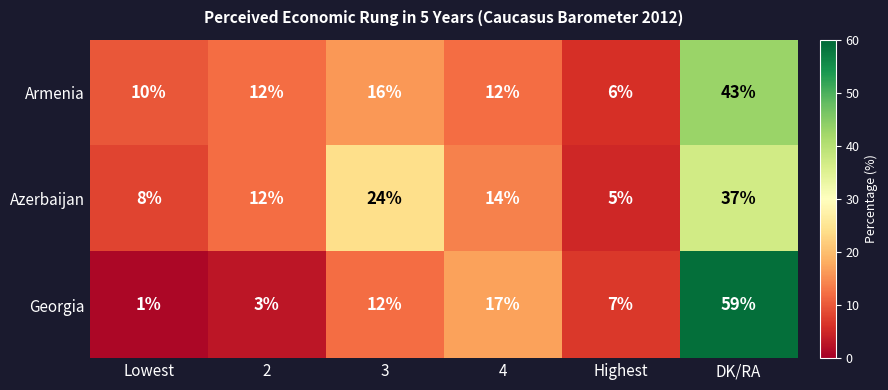

The value of Armenia at Lowest is 10. True or false?

True